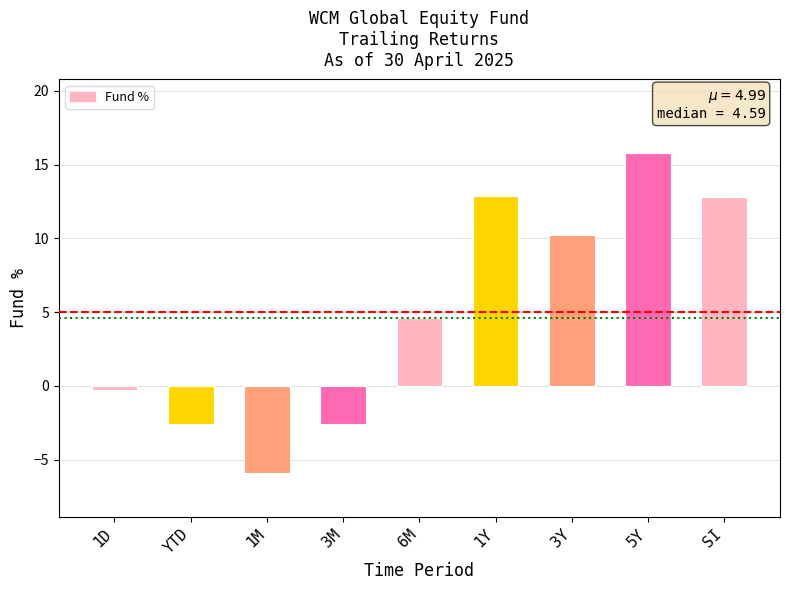

Is it true that the value at 3Y is 16.9?

False